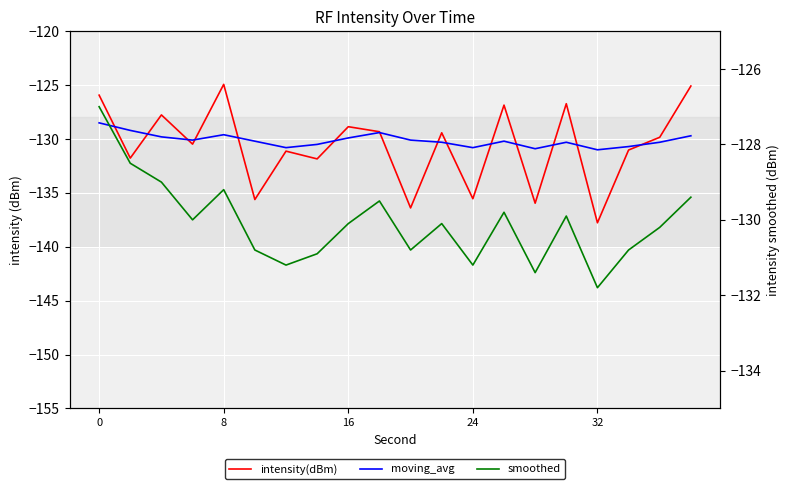

How many lines are shown in the chart?

3